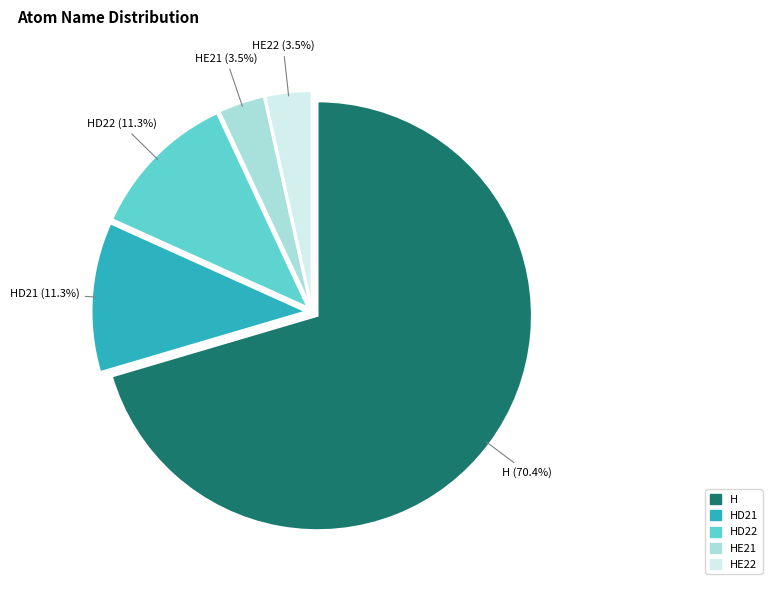

To the nearest percent, what is the difference between the largest and smallest slice percentages?

67%